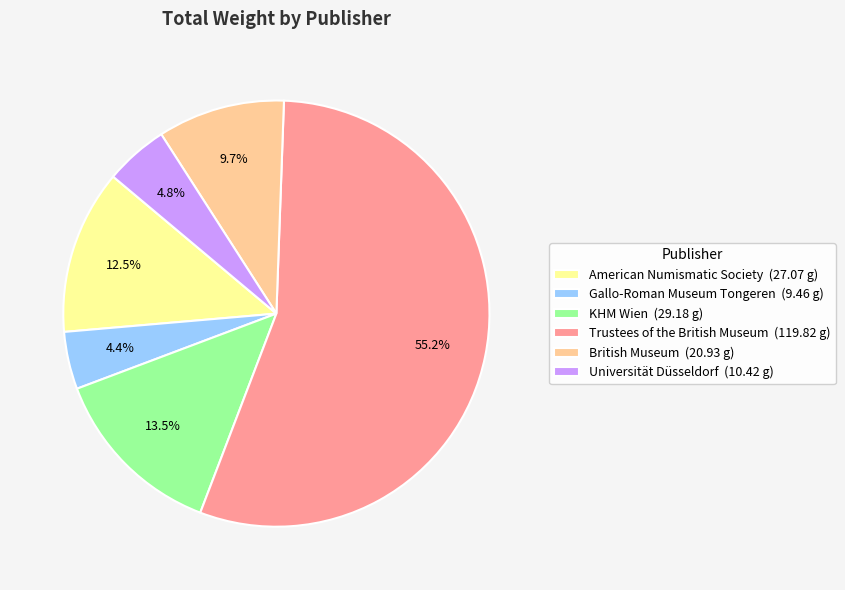

Between American Numismatic Society and KHM Wien, which is larger?

KHM Wien